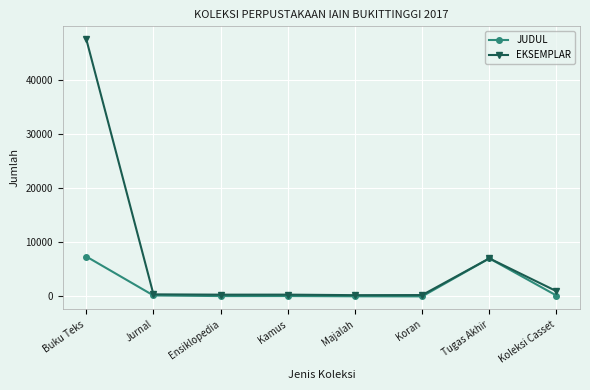

Which series has the largest total across all categories?

EKSEMPLAR